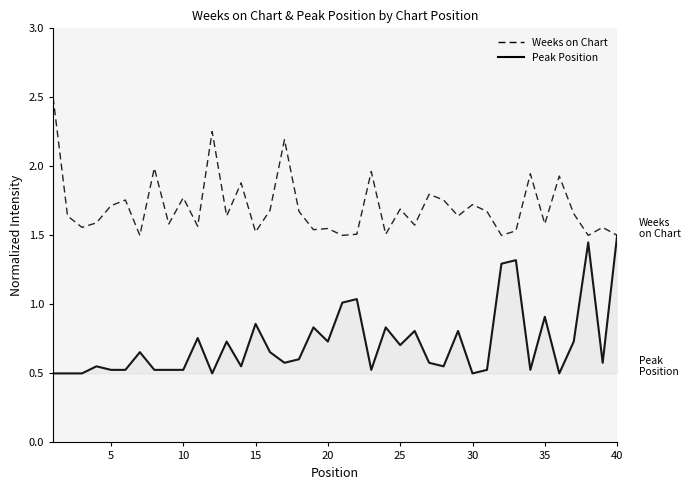

Rank the series by their maximum value, from highest to lowest.

Weeks on Chart, Peak Position